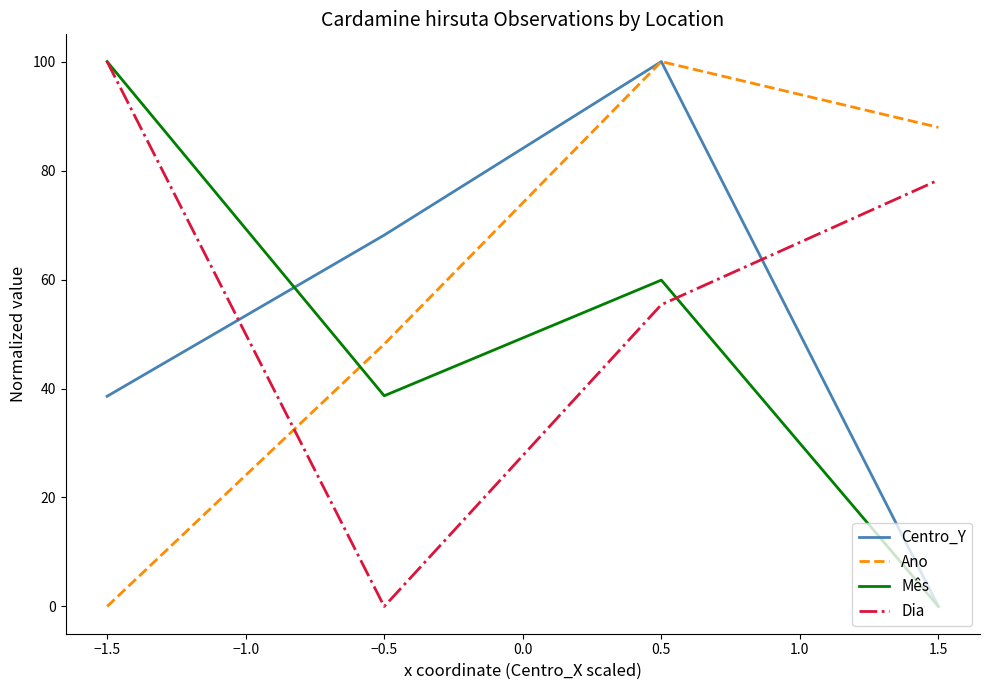

How many lines are shown in the chart?

4